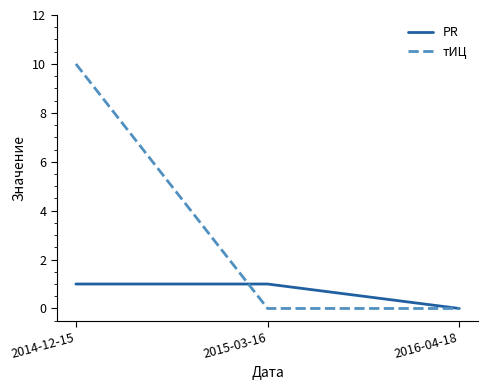

Reading left to right, what are all the values shown in this chart?

PR: 2014-12-15=1	2015-03-16=1	2016-04-18=0
тИЦ: 2014-12-15=10	2015-03-16=0	2016-04-18=0